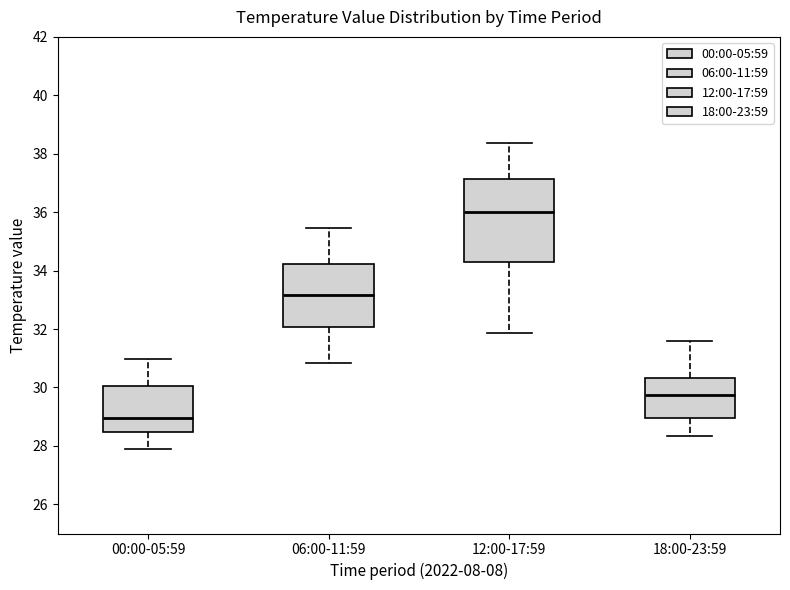

Which box is the tallest, from its lower edge to its upper edge?

12:00-17:59